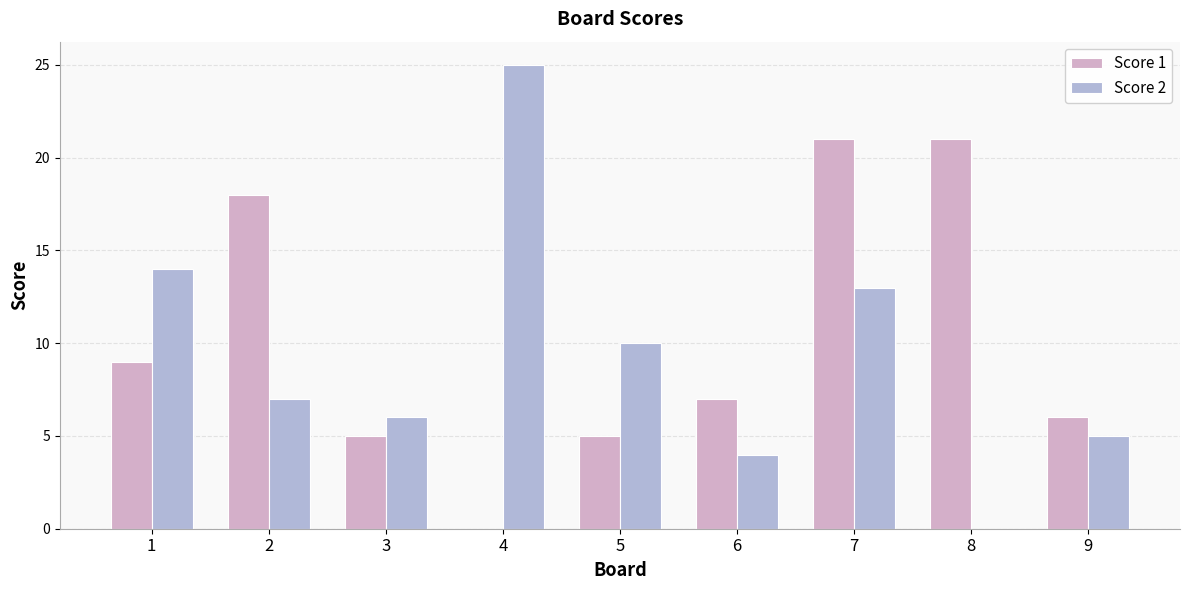

Reading left to right, what are all the values shown in this chart?

Score 1: 1=9	2=18	3=5	4=0	5=5	6=7	7=21	8=21	9=6
Score 2: 1=14	2=7	3=6	4=25	5=10	6=4	7=13	8=0	9=5